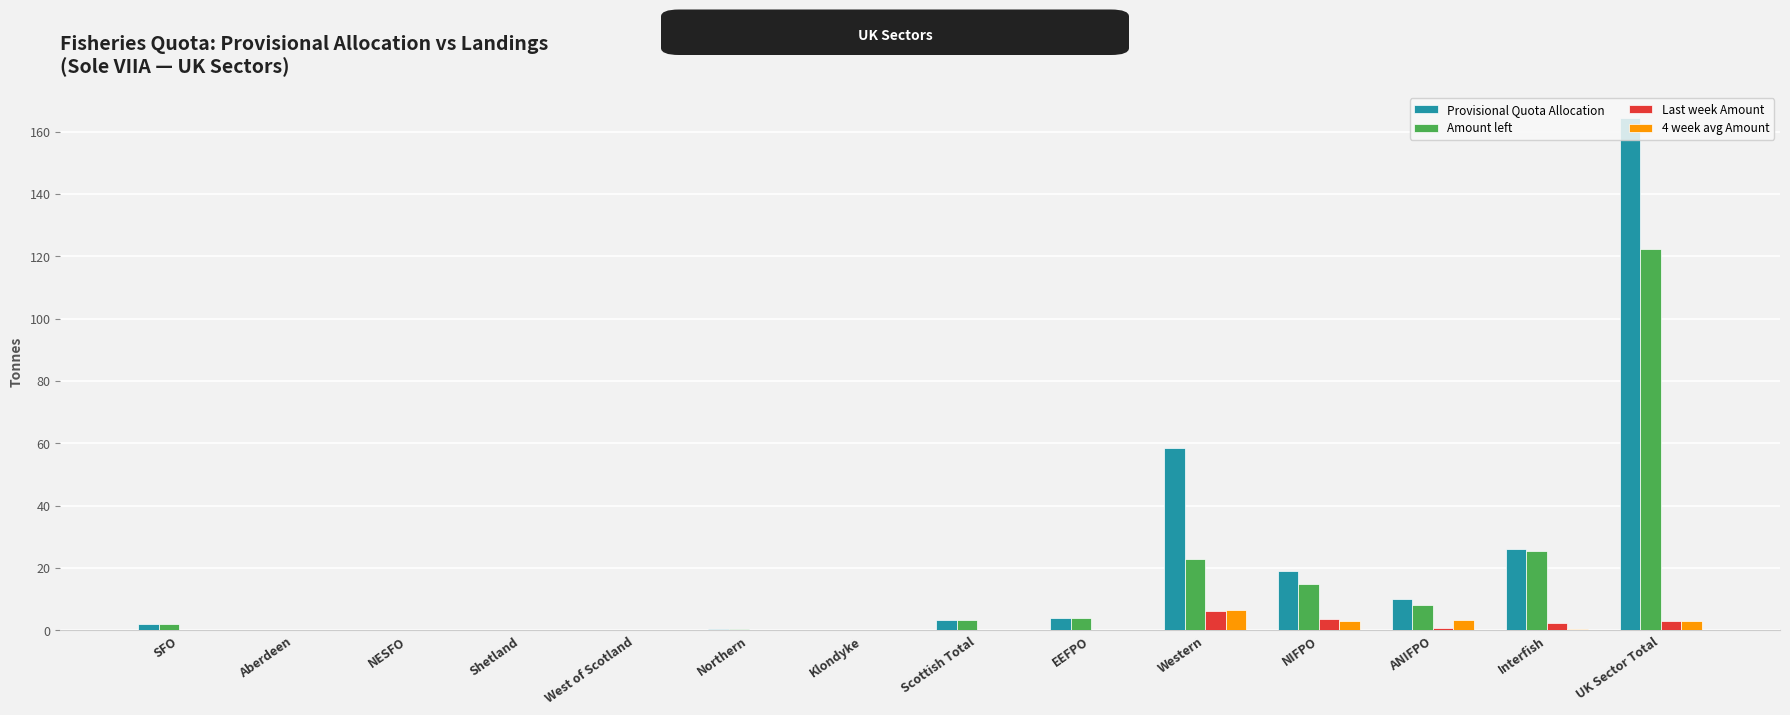

Where is Provisional Quota Allocation nearest to the value 82?

Western